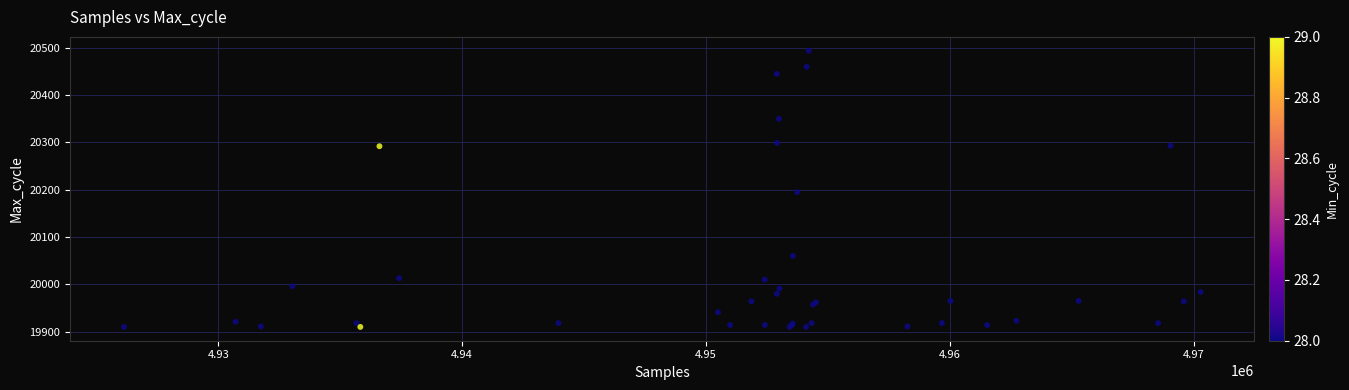

What Y value in the scatter plot is closest to 20202?

20195